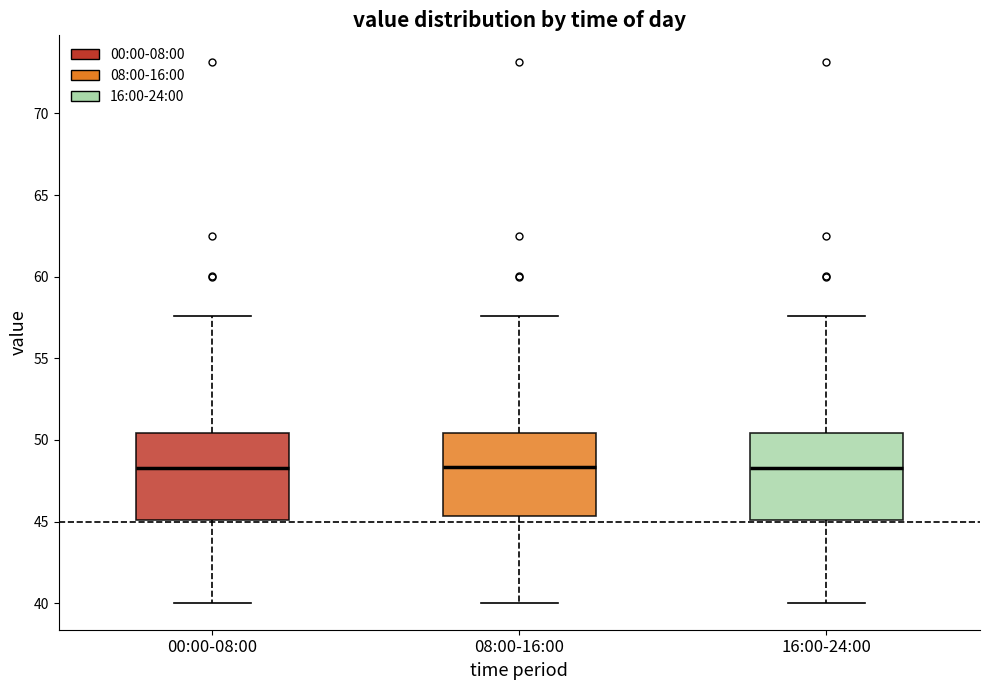

Reading left to right, transcribe this box plot: for each box, give where its median line is, the range the box spans, and where its two whiskers end, as read against the y-axis. The values are not printed on the chart, so give them approximately, as read against the axis.

00:00-08:00: median 48.5, box 45.0 to 50.5, whiskers 40.0 to 57.5
08:00-16:00: median 48.5, box 45.5 to 50.5, whiskers 40.0 to 57.5
16:00-24:00: median 48.5, box 45.0 to 50.5, whiskers 40.0 to 57.5